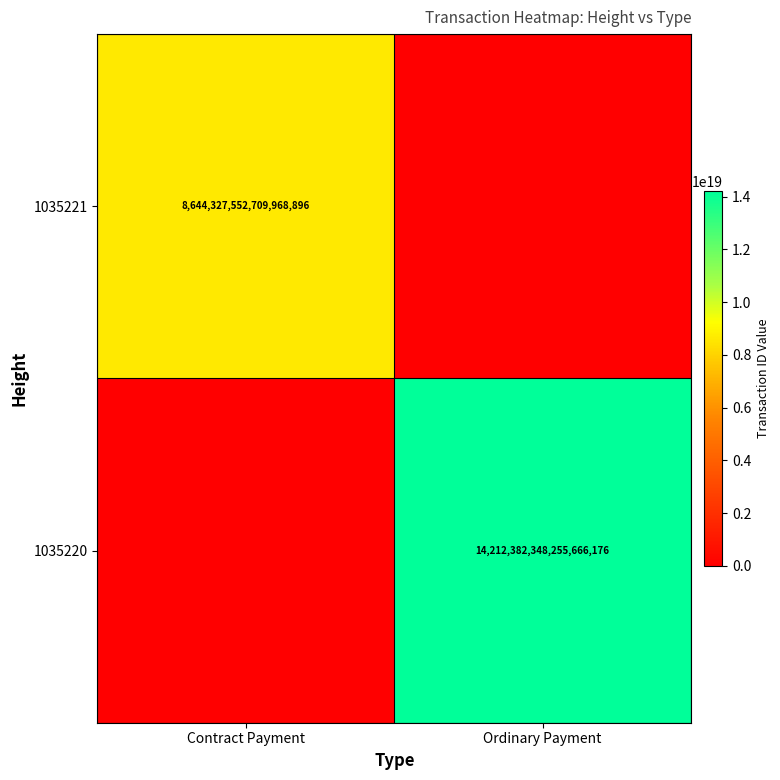

True or false: 1035221 has a value of 12935245469319434240 at Contract Payment.

False